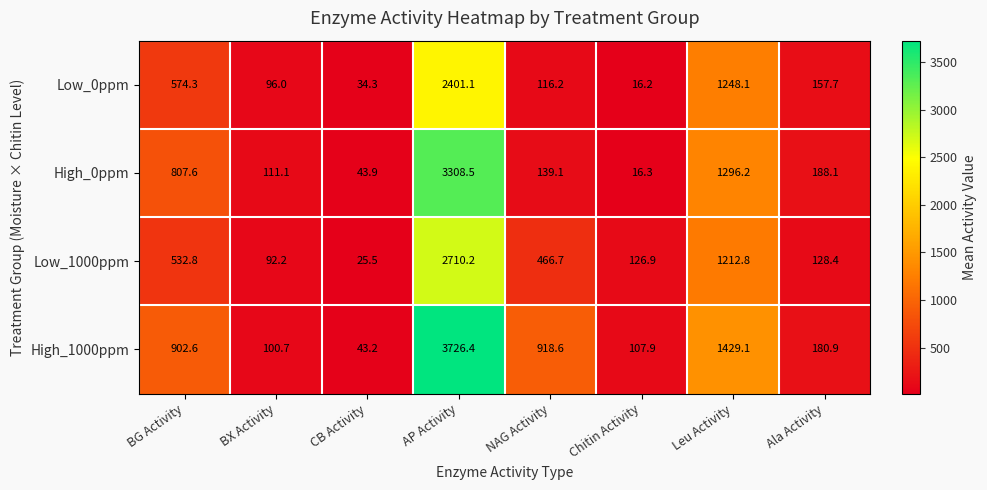

What is the average value of the High_0ppm series?

738.9